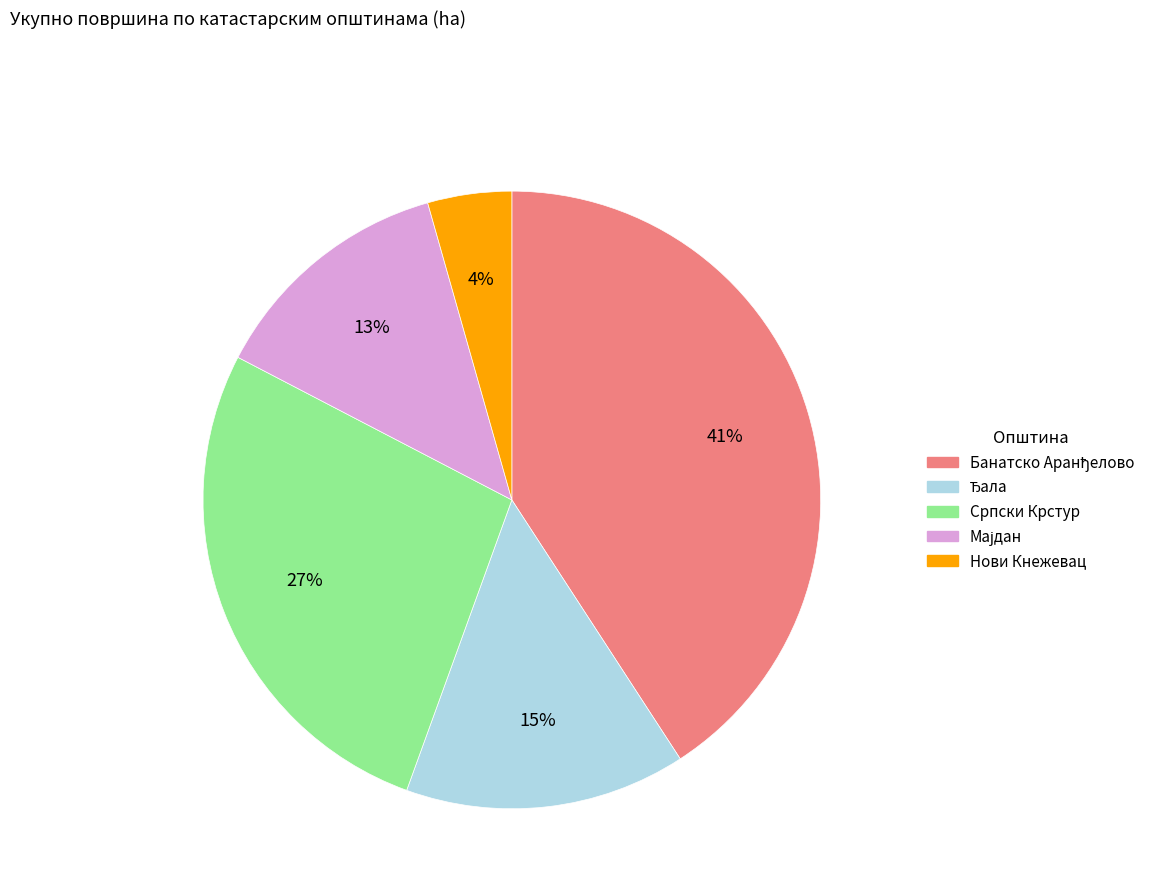

Is there a majority slice in this chart?

No